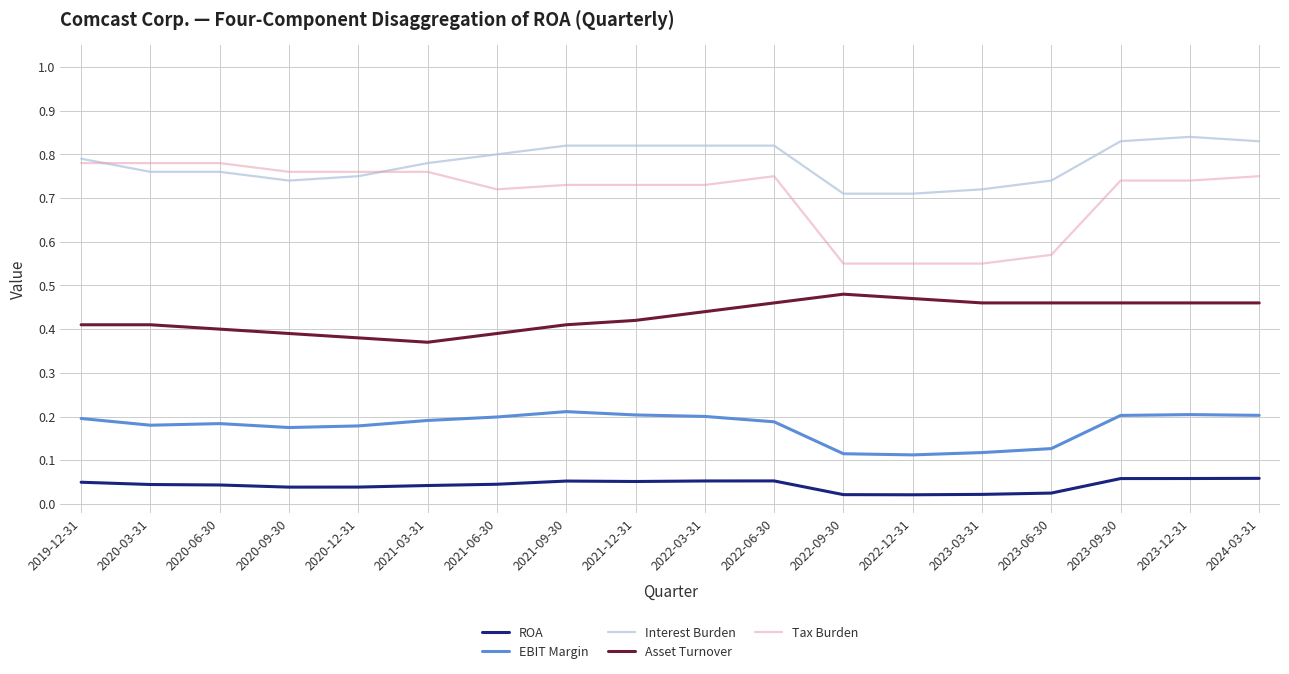

Which series has the largest range (max minus min)?

Tax Burden